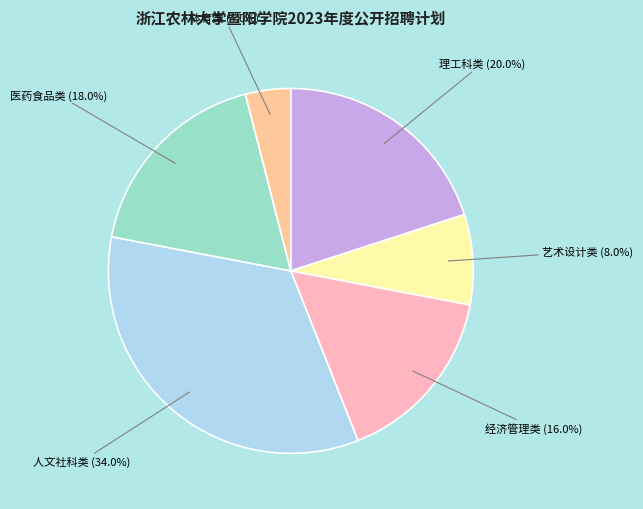

Which slice is the smallest?

体育类